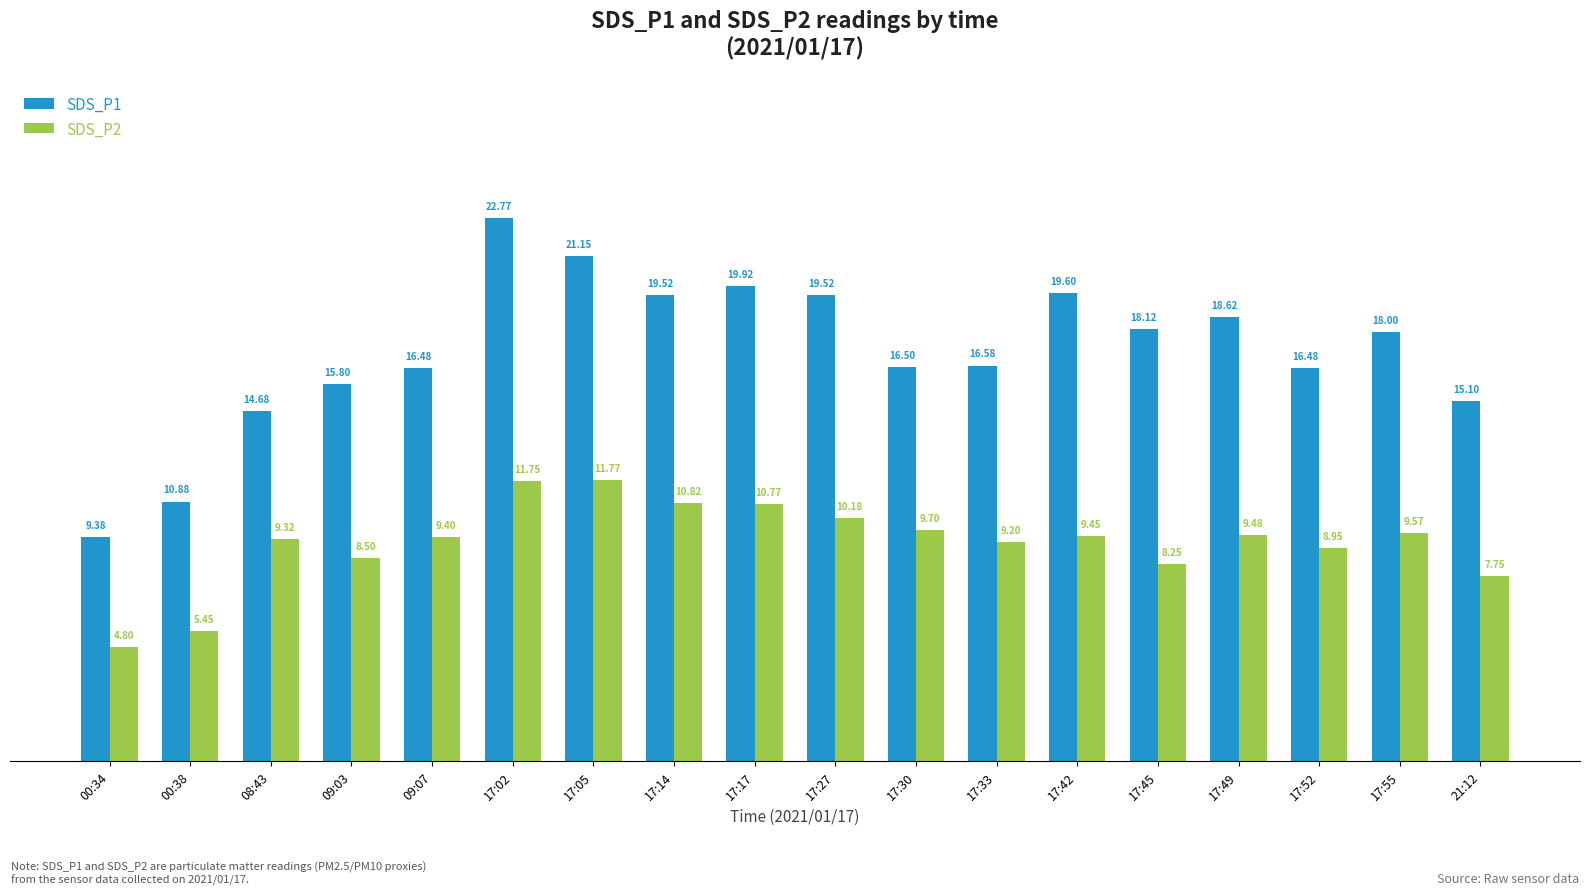

At which category is the sum across all series the highest?

17:02